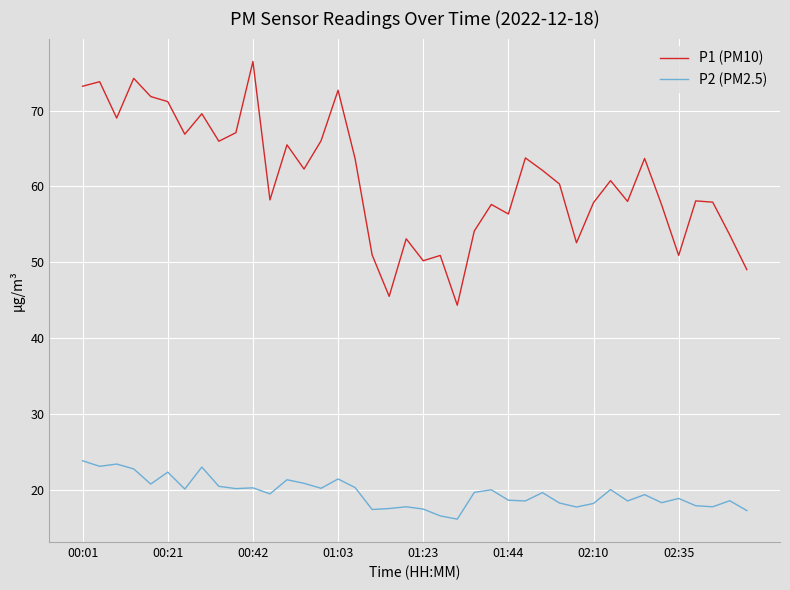

In P2 (PM2.5), how many points are lower than both neighbors (excluding endpoints)?

13